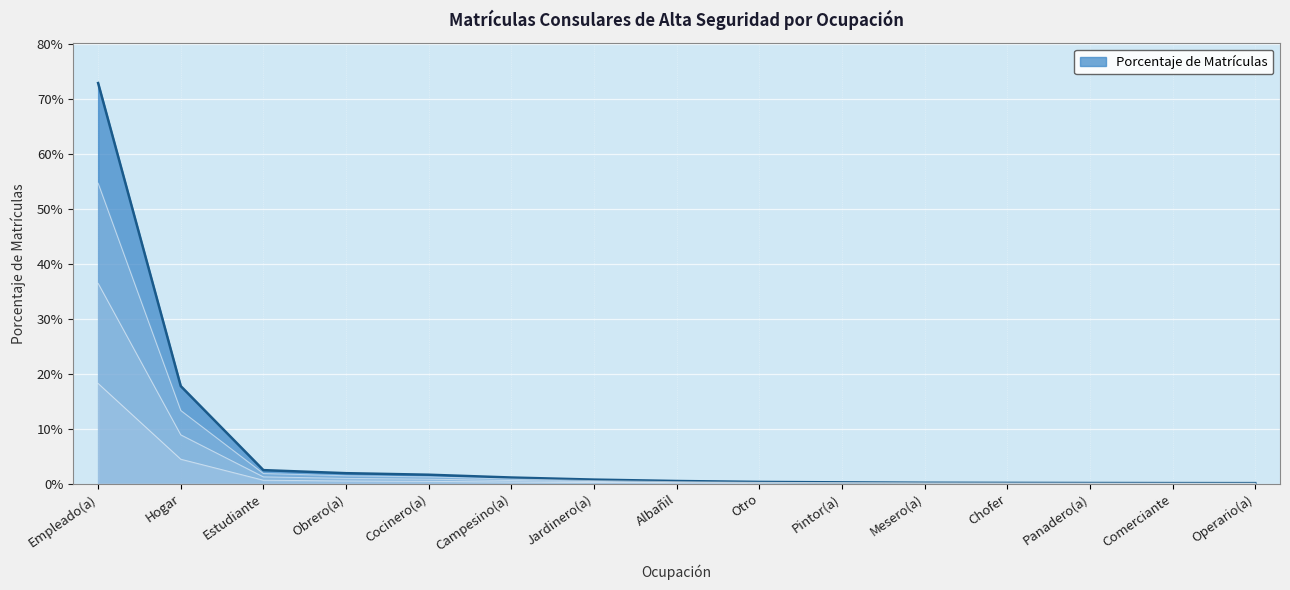

What is the label of the 14th point from the right?

Hogar